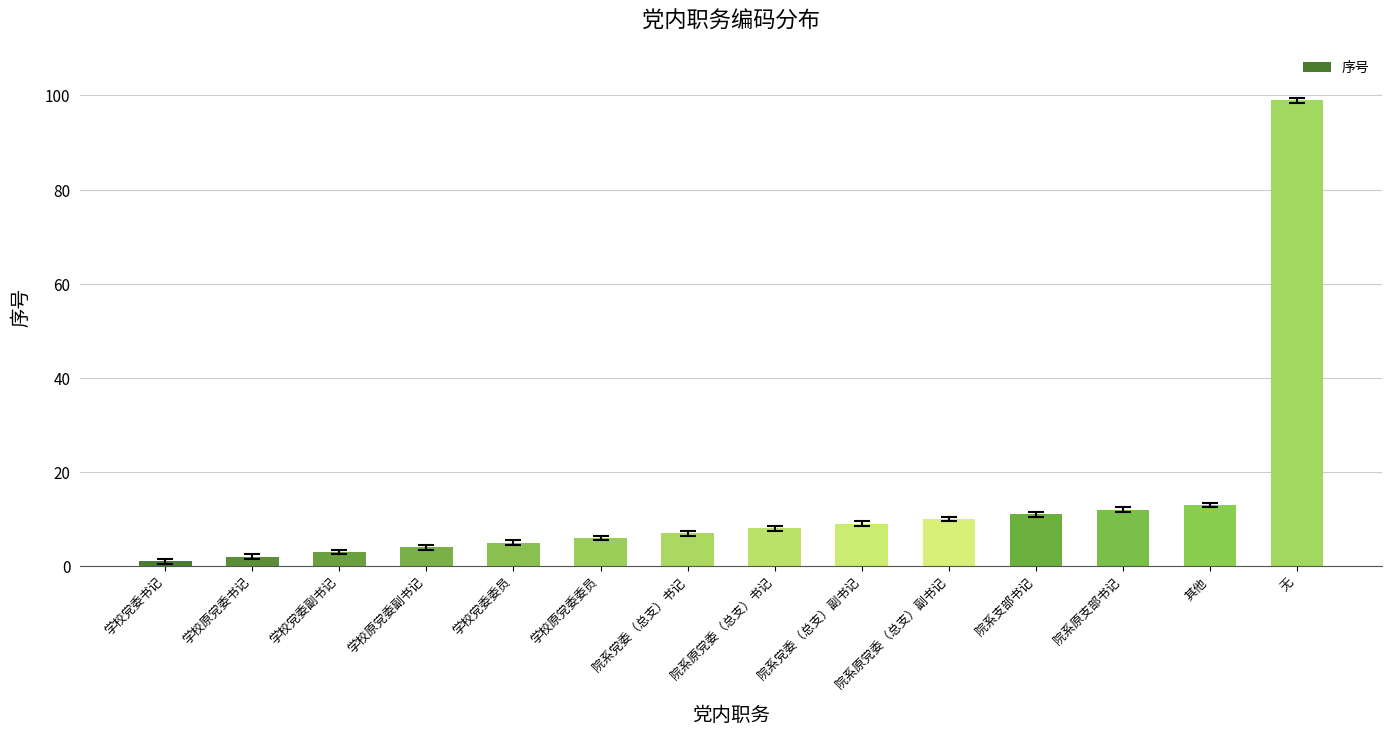

List the labels in order of value, smallest first.

学校党委书记, 学校原党委书记, 学校党委副书记, 学校原党委副书记, 学校党委委员, 学校原党委委员, 院系党委（总支）书记, 院系原党委（总支）书记, 院系党委（总支）副书记, 院系原党委（总支）副书记, 院系支部书记, 院系原支部书记, 其他, 无